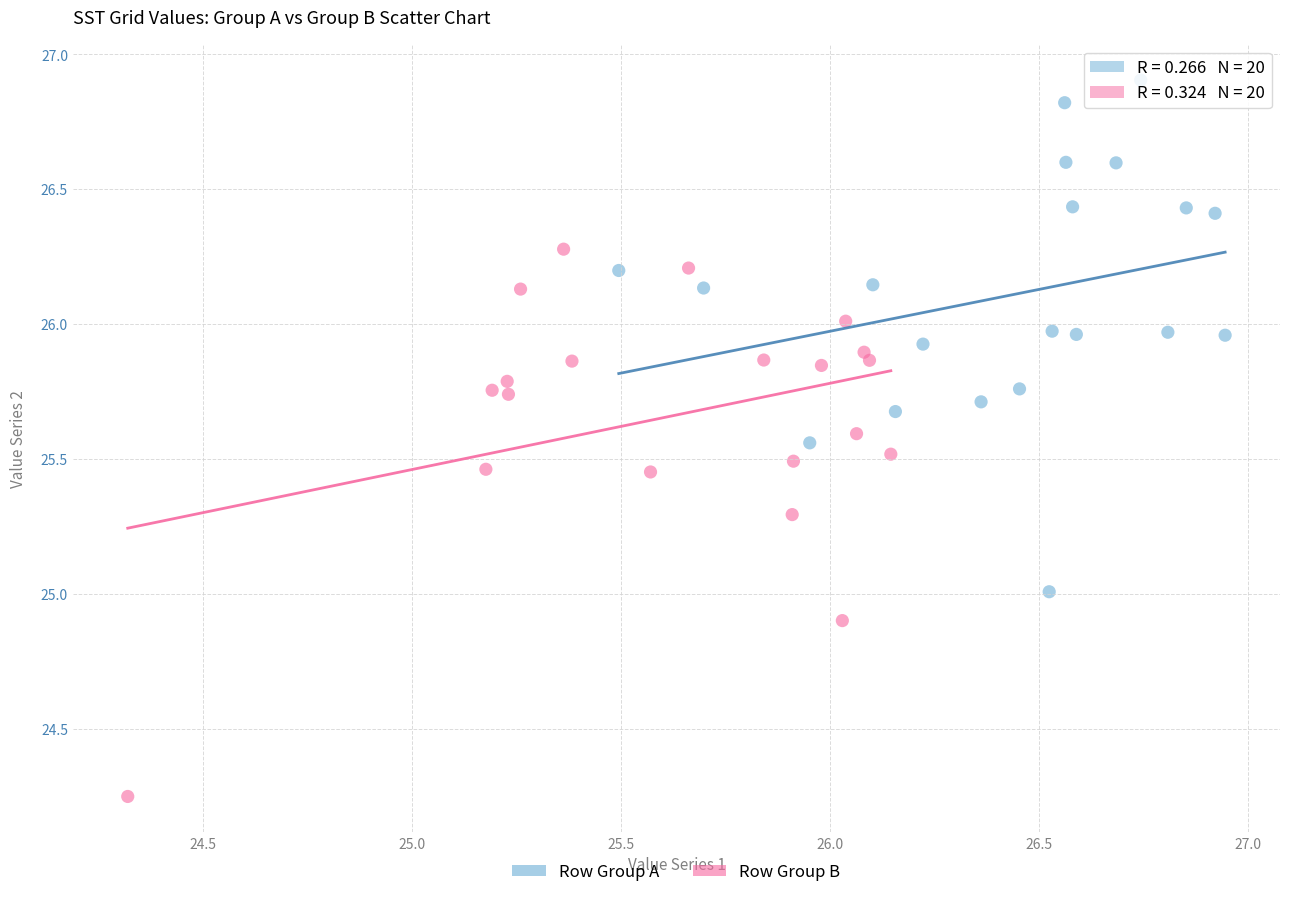

What are all the series names shown in the legend?

Row Group A, Row Group B